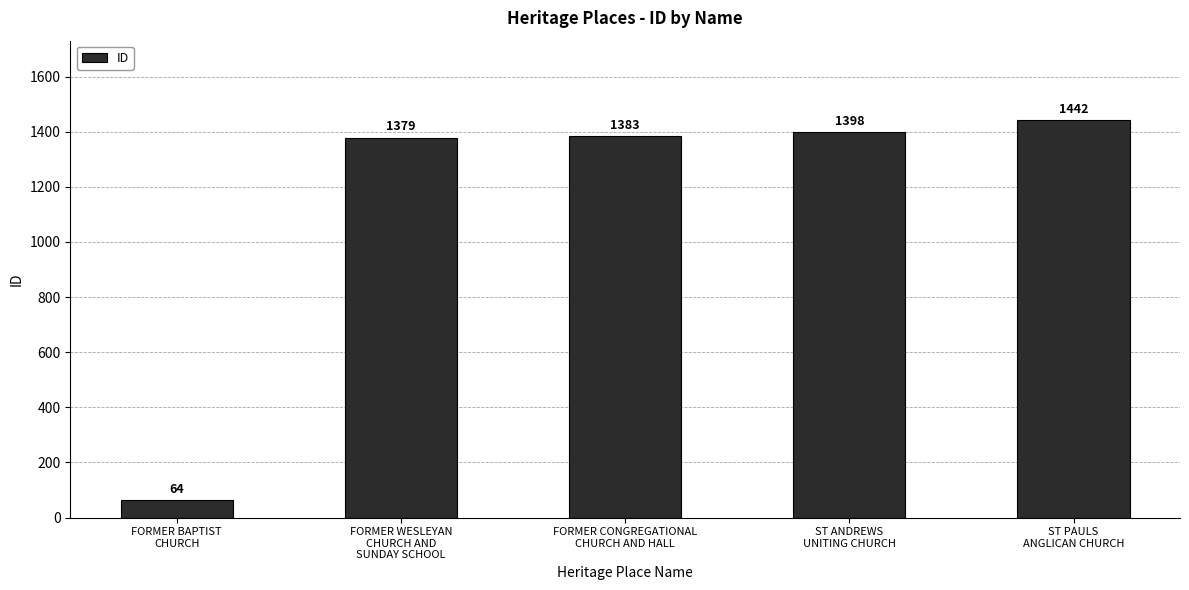

True or false: the data shows 64 at FORMER BAPTIST
CHURCH.

True